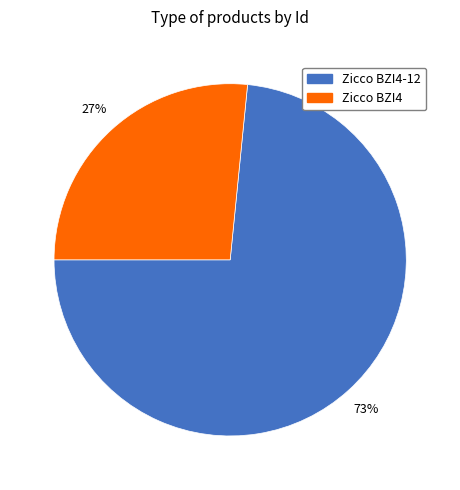

What percentage is the Zicco BZI4-12 slice, to the nearest percent?

73%